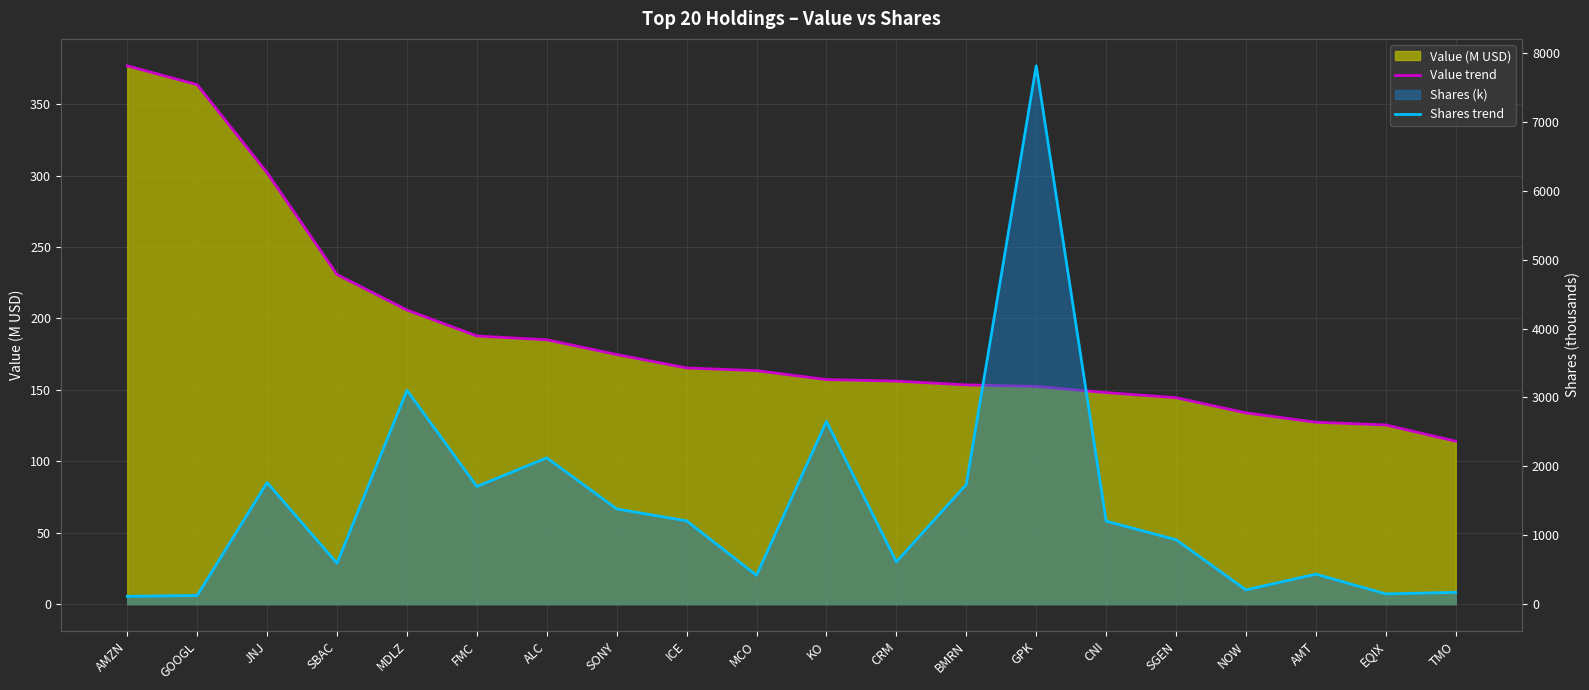

At which category does the chart reach its peak across all series?

GPK